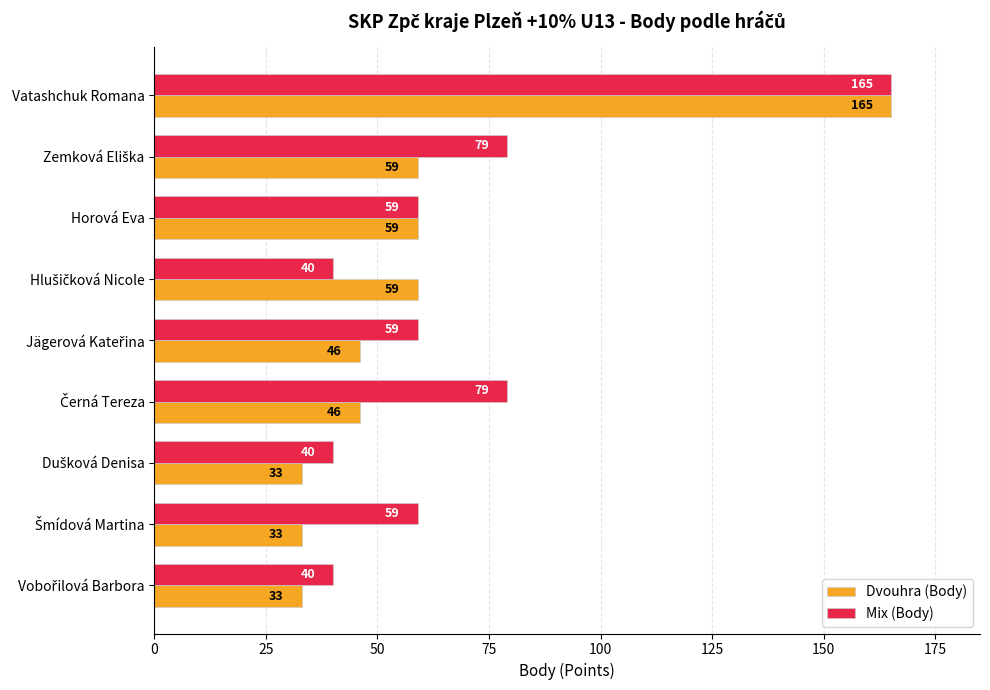

What is the maximum value for Dvouhra (Body)?

165